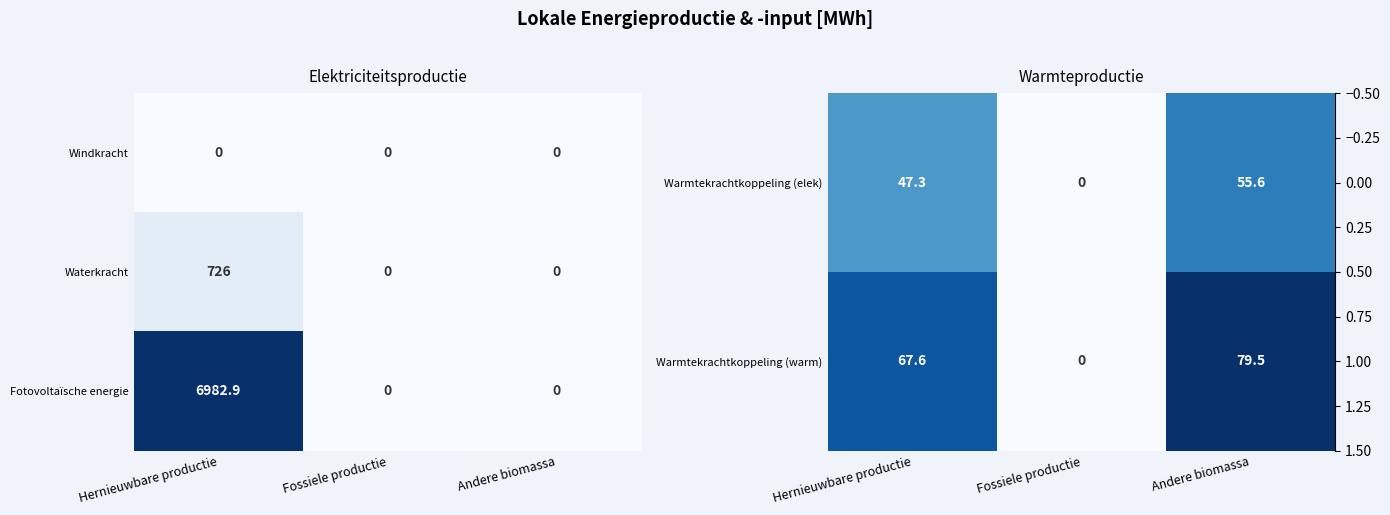

What is the difference between the row_0 values at Andere biomassa and Hernieuwbare productie?

8.3